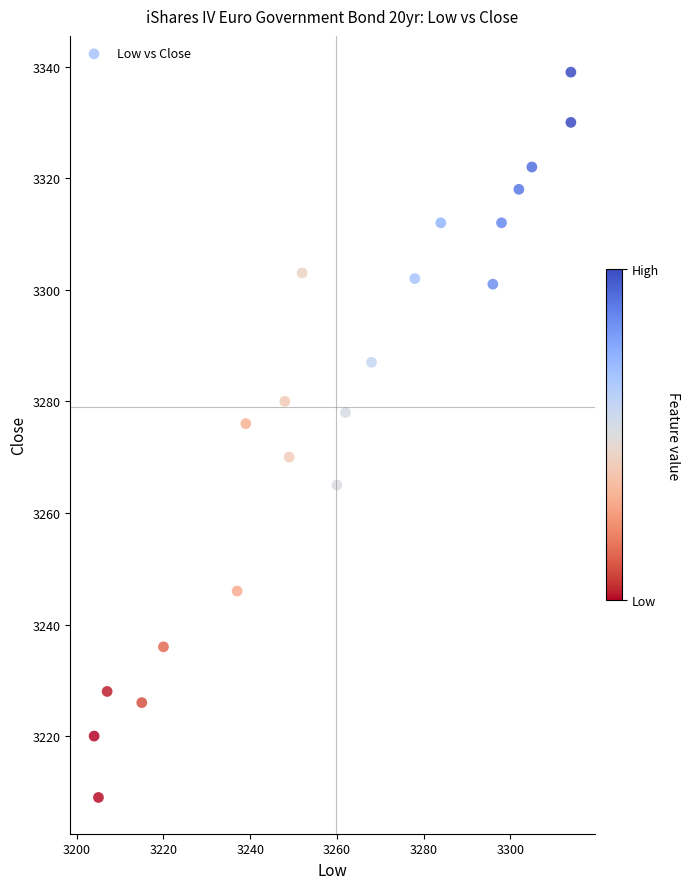

What Y value in the scatter plot is closest to 3274?

3276